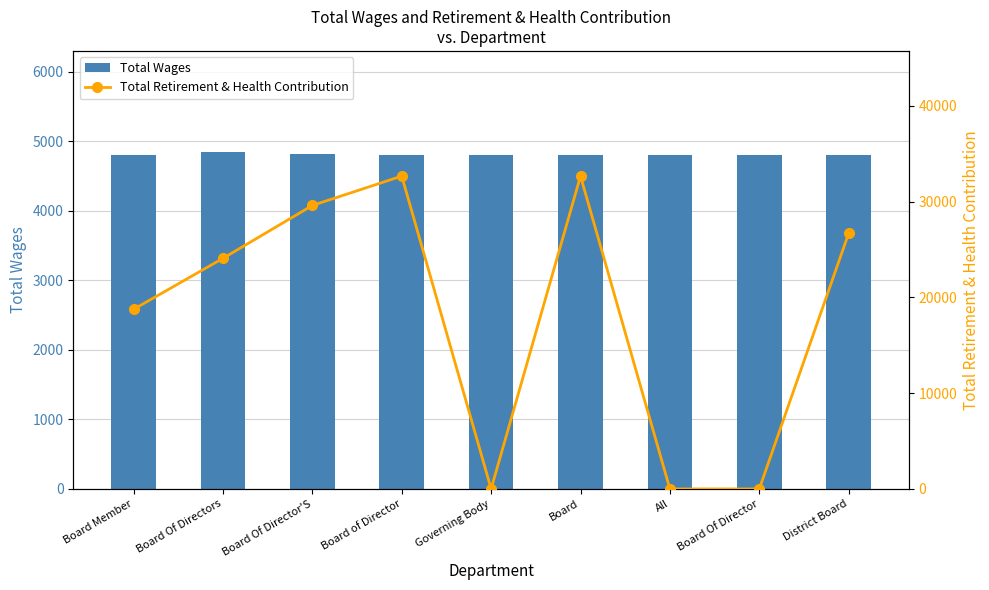

How many data points in Total Retirement & Health Contribution are above 24079?

4